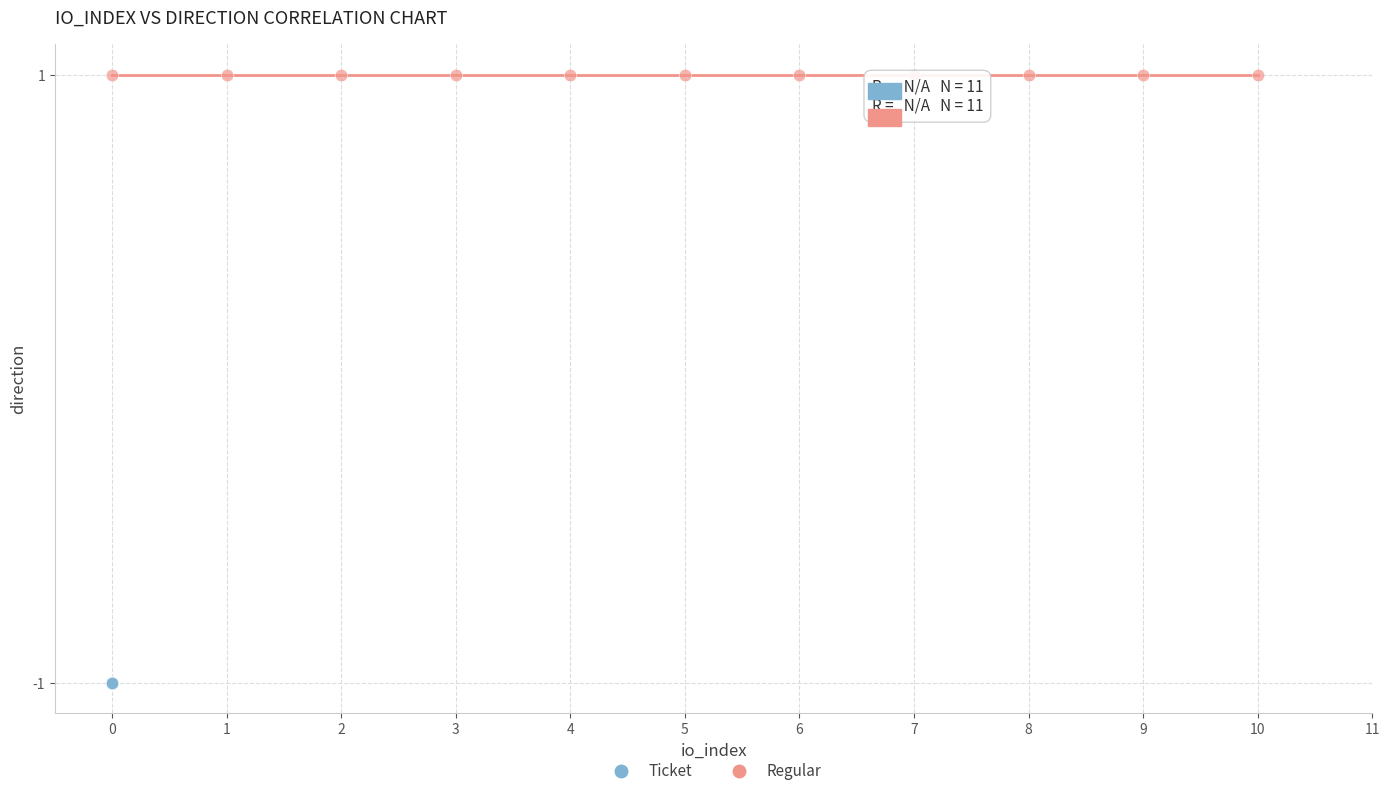

What are all the series names shown in the legend?

Ticket, Regular